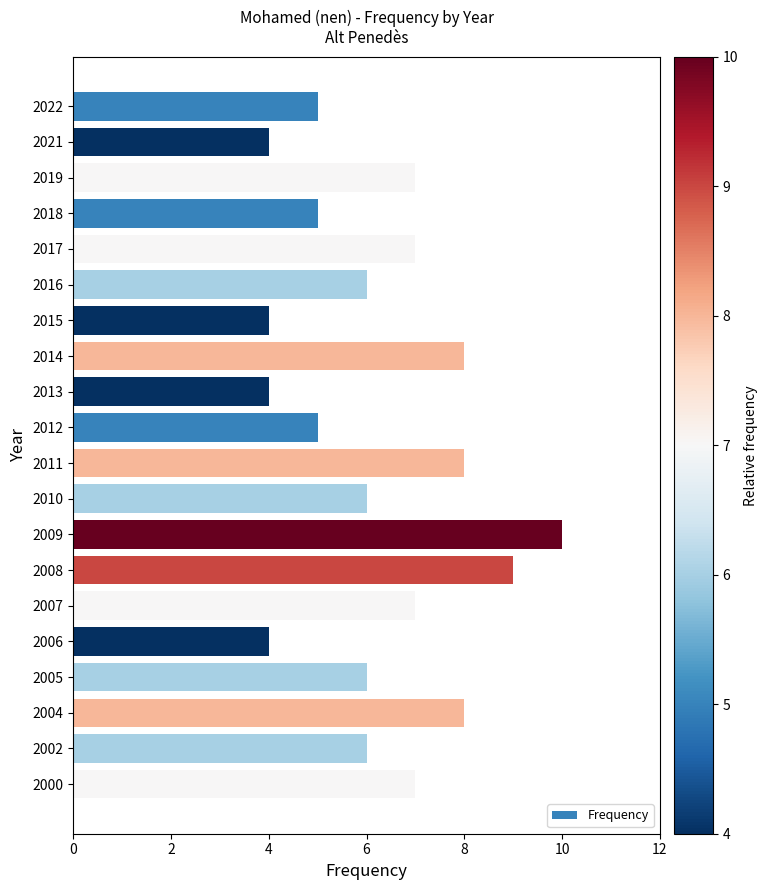

Reading top to bottom, what are all the values shown in this chart?

5	4	7	5	7	6	4	8	4	5	8	6	10	9	7	4	6	8	6	7